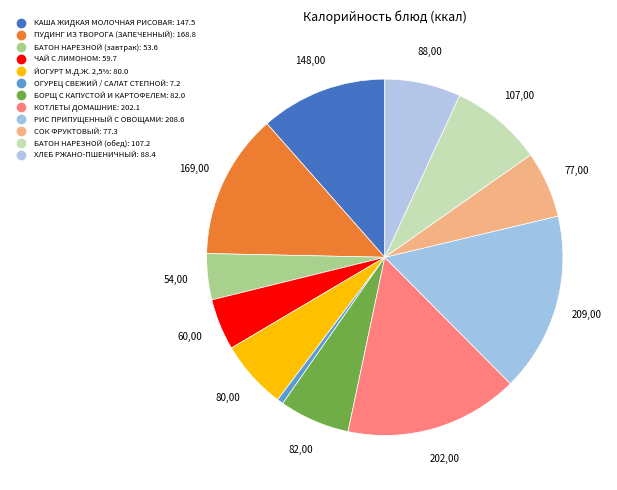

How many slices are in this pie chart?

12